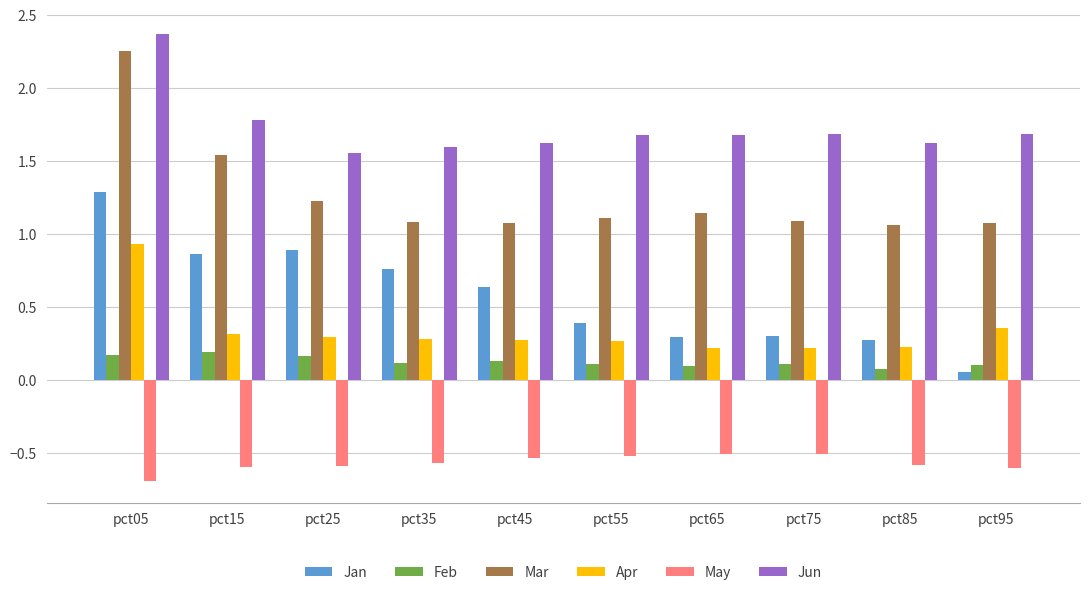

Is it true that Feb equals 0.2 at pct15?

True